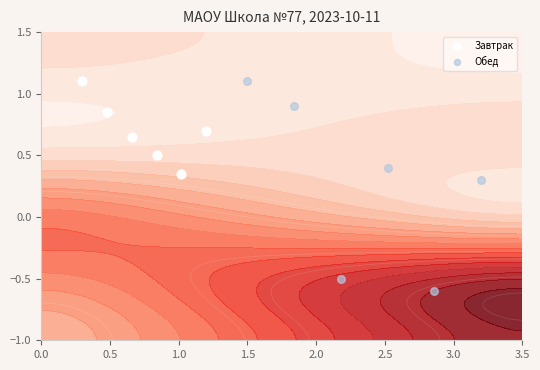

Which series has the largest total across all categories?

Завтрак